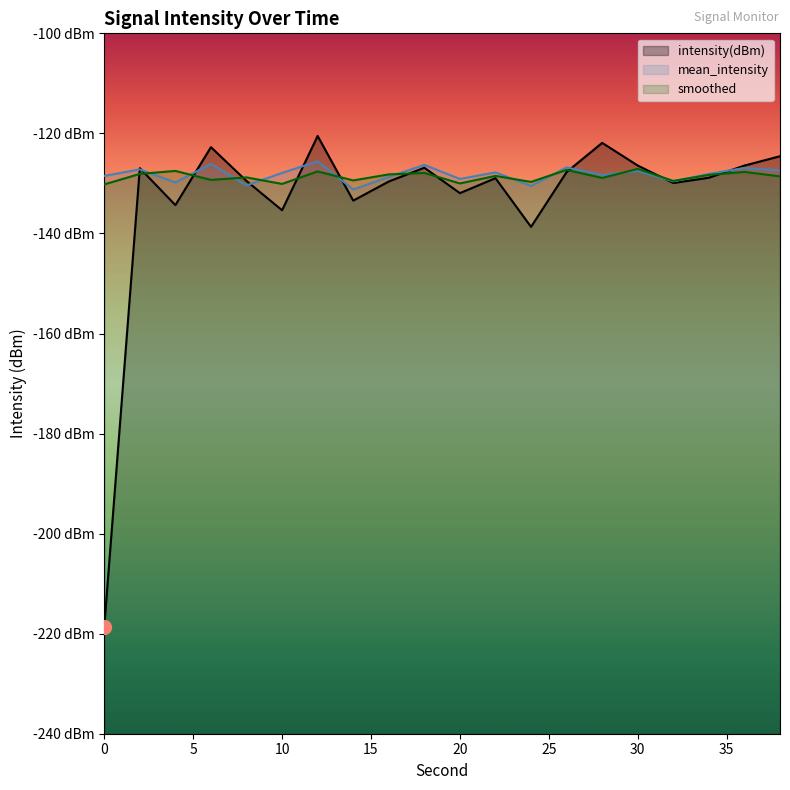

Where do smoothed and mean_intensity first cross each other?

2 and 4